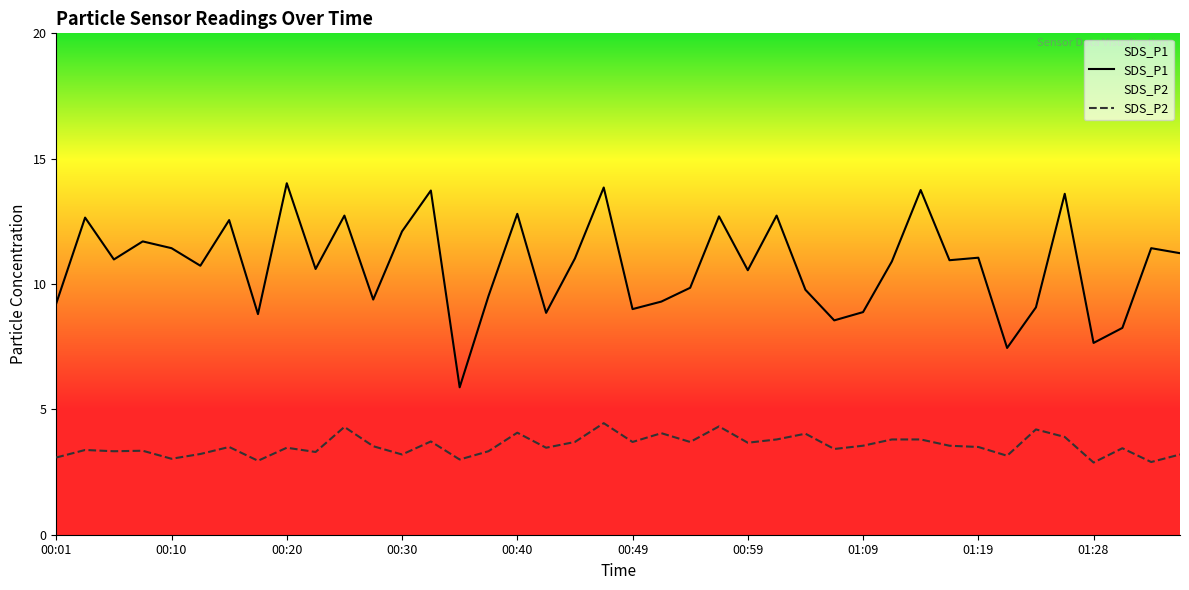

What is the label of the 17th point from the left?

00:40